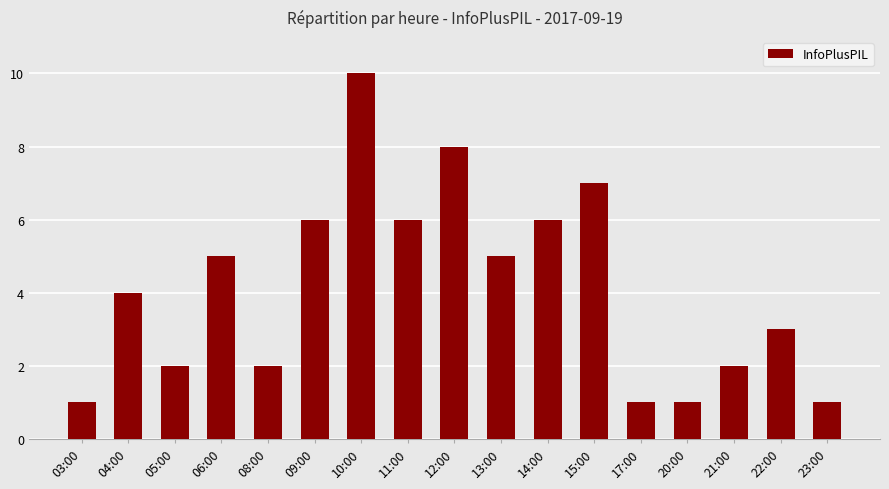

Is it true that the value at 12:00 is 3?

False